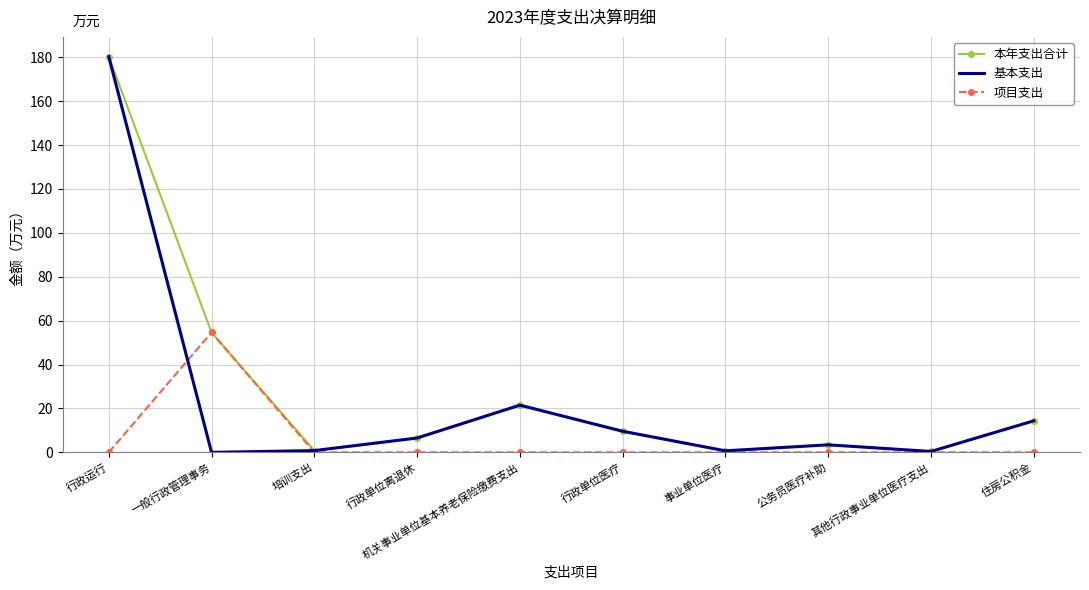

True or false: 本年支出合计 has more than 1 points higher than both neighbors.

True